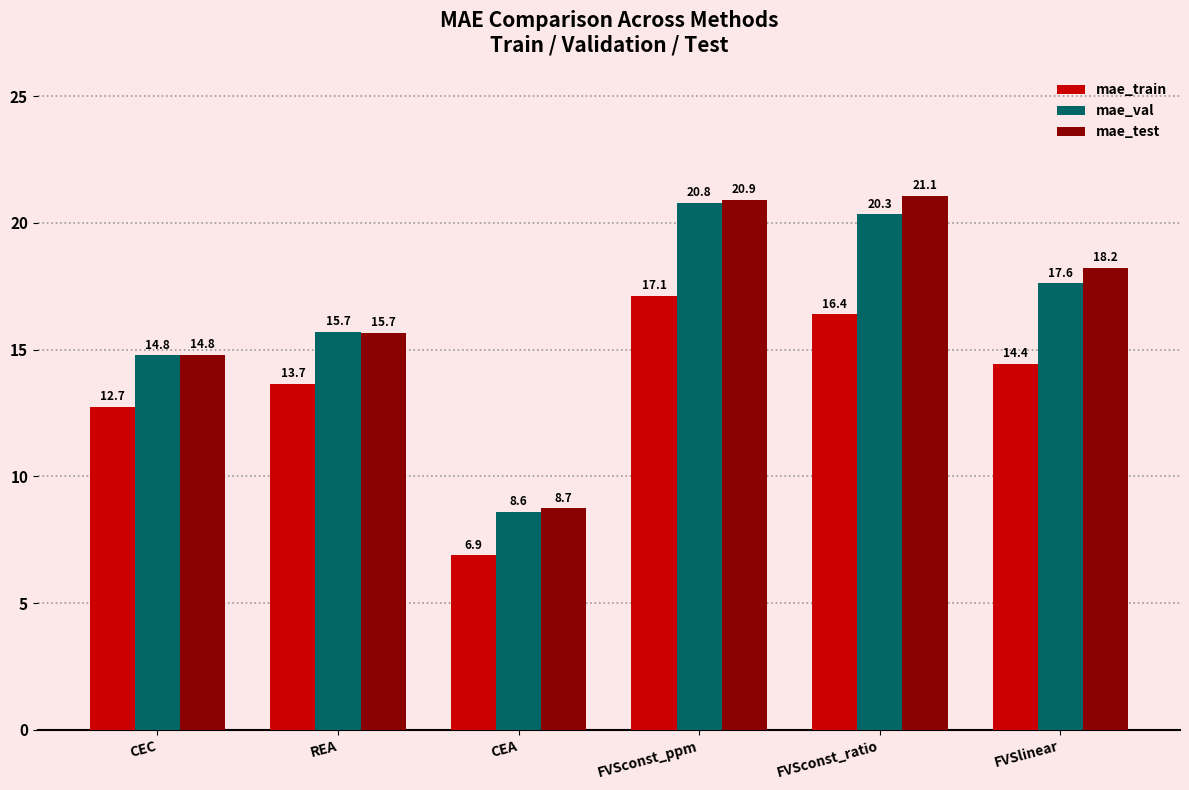

Rank the categories by mae_test value from highest to lowest.

FVSconst_ratio, FVSconst_ppm, FVSlinear, REA, CEC, CEA